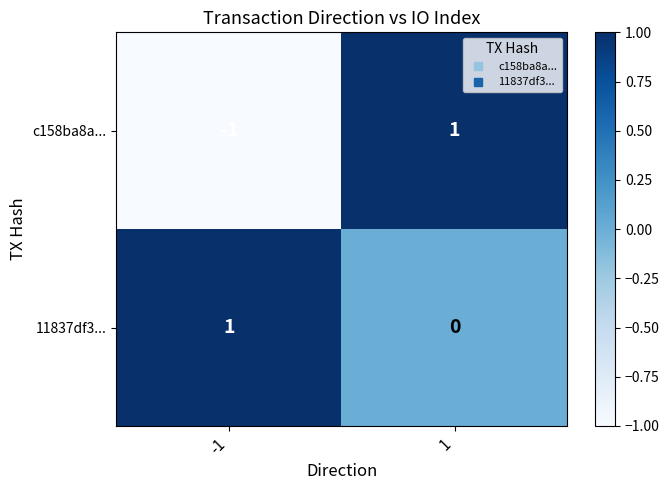

Which series has the largest range (max minus min)?

c158ba8a...